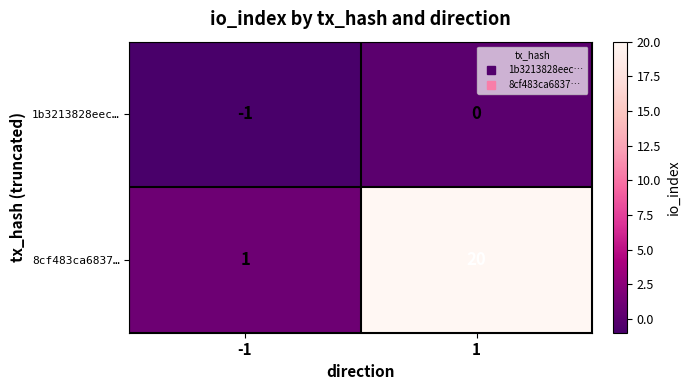

What is the maximum value for 8cf483ca6837…?

20